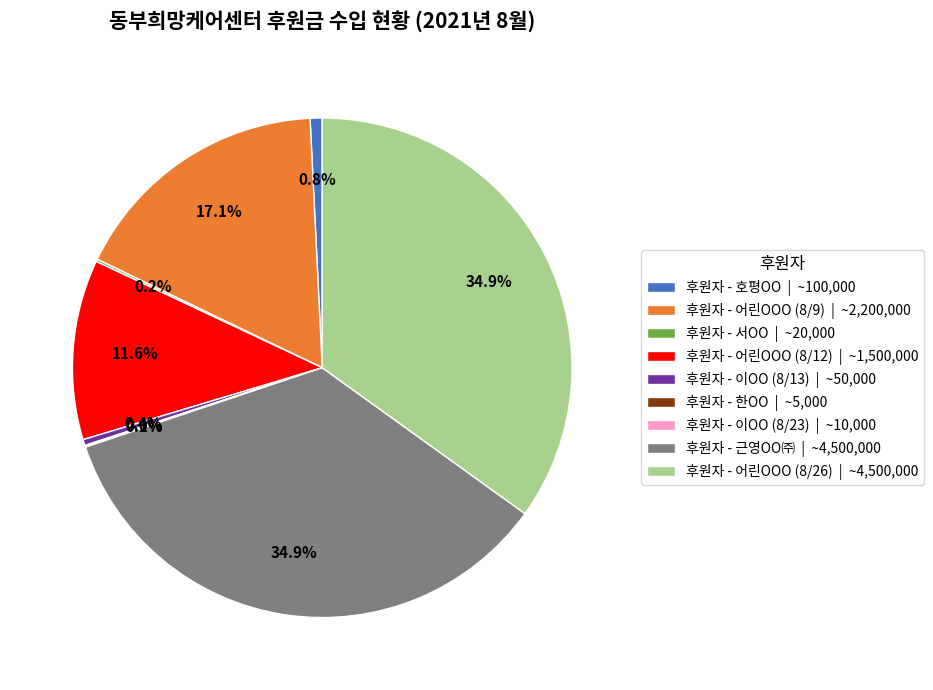

Is the sum of 후원자 - 어린OOO (8/26) | ~4,500,000 and 후원자 - 호평OO | ~100,000 greater than half?

No